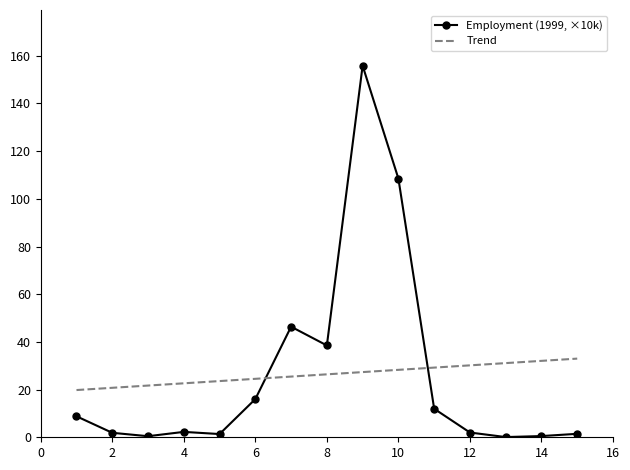

What is the lowest value of the Trend series?

19.8